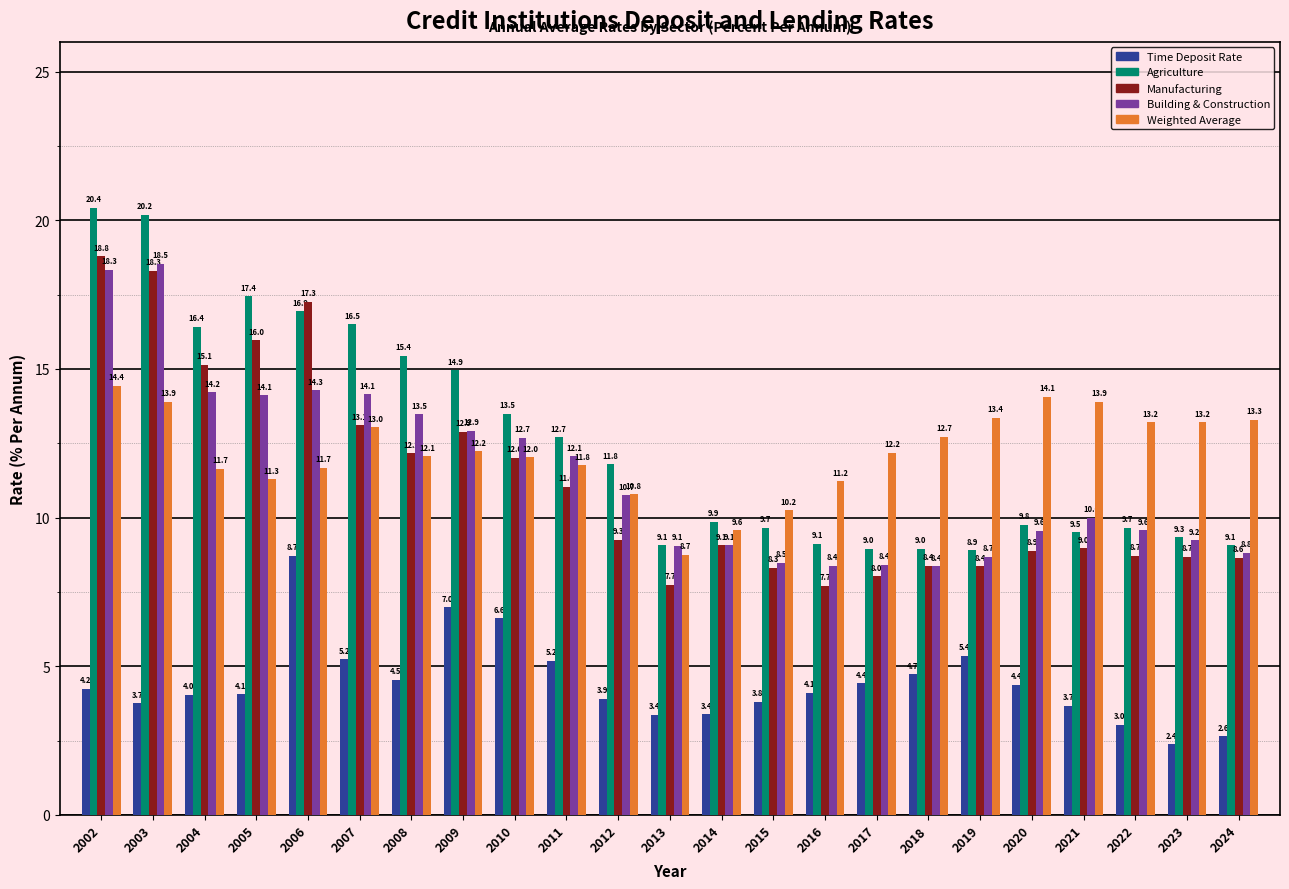

Reading right to left, list all the values displayed in this chart.

Time Deposit Rate: 2024=2.6	2023=2.4	2022=3.0	2021=3.7	2020=4.4	2019=5.4	2018=4.7	2017=4.4	2016=4.1	2015=3.8	2014=3.4	2013=3.4	2012=3.9	2011=5.2	2010=6.6	2009=7.0	2008=4.5	2007=5.2	2006=8.7	2005=4.1	2004=4.0	2003=3.7	2002=4.2
Agriculture: 2024=9.1	2023=9.3	2022=9.7	2021=9.5	2020=9.8	2019=8.9	2018=9.0	2017=9.0	2016=9.1	2015=9.7	2014=9.9	2013=9.1	2012=11.8	2011=12.7	2010=13.5	2009=14.9	2008=15.4	2007=16.5	2006=16.9	2005=17.4	2004=16.4	2003=20.2	2002=20.4
Manufacturing: 2024=8.6	2023=8.7	2022=8.7	2021=9.0	2020=8.9	2019=8.4	2018=8.4	2017=8.0	2016=7.7	2015=8.3	2014=9.1	2013=7.7	2012=9.3	2011=11.0	2010=12.0	2009=12.9	2008=12.2	2007=13.1	2006=17.3	2005=16.0	2004=15.1	2003=18.3	2002=18.8
Building & Construction: 2024=8.8	2023=9.2	2022=9.6	2021=10.0	2020=9.6	2019=8.7	2018=8.4	2017=8.4	2016=8.4	2015=8.5	2014=9.1	2013=9.1	2012=10.7	2011=12.1	2010=12.7	2009=12.9	2008=13.5	2007=14.1	2006=14.3	2005=14.1	2004=14.2	2003=18.5	2002=18.3
Weighted Average: 2024=13.3	2023=13.2	2022=13.2	2021=13.9	2020=14.1	2019=13.4	2018=12.7	2017=12.2	2016=11.2	2015=10.2	2014=9.6	2013=8.7	2012=10.8	2011=11.8	2010=12.0	2009=12.2	2008=12.1	2007=13.0	2006=11.7	2005=11.3	2004=11.7	2003=13.9	2002=14.4